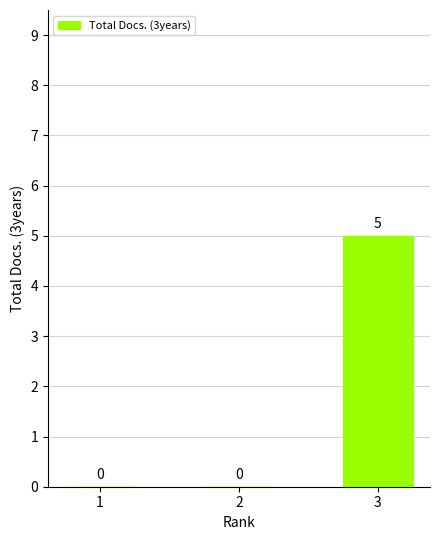

What is the maximum value shown in the chart?

5